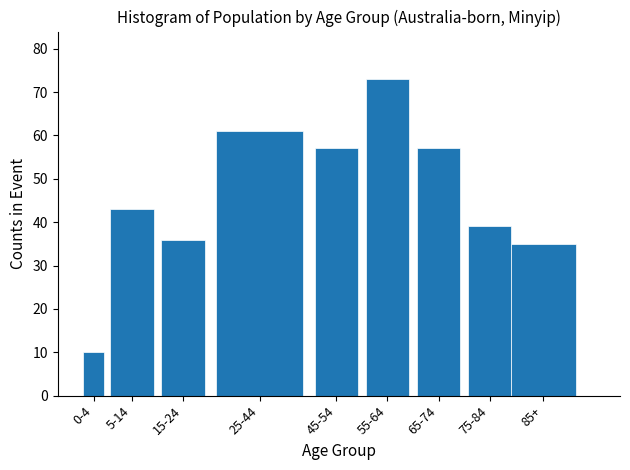

Reading left to right, transcribe all the data shown in this chart.

10	43	36	61	57	73	57	39	35